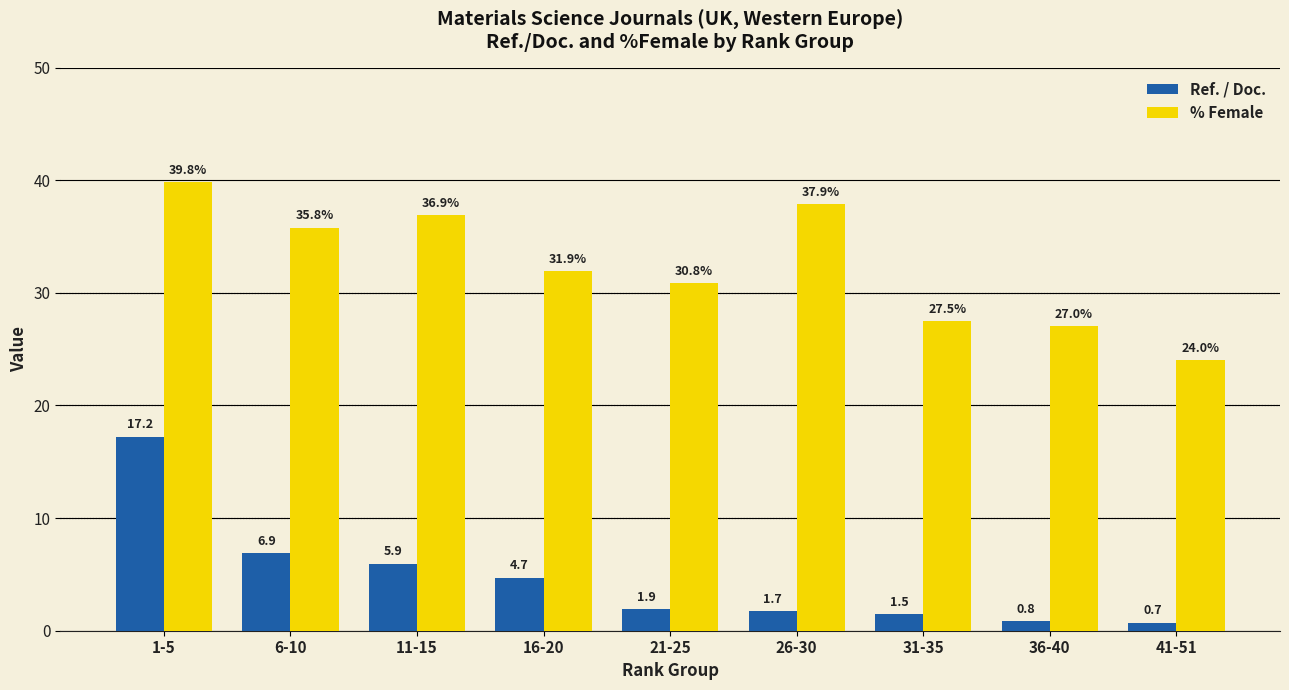

At which label does % Female reach its minimum?

41-51